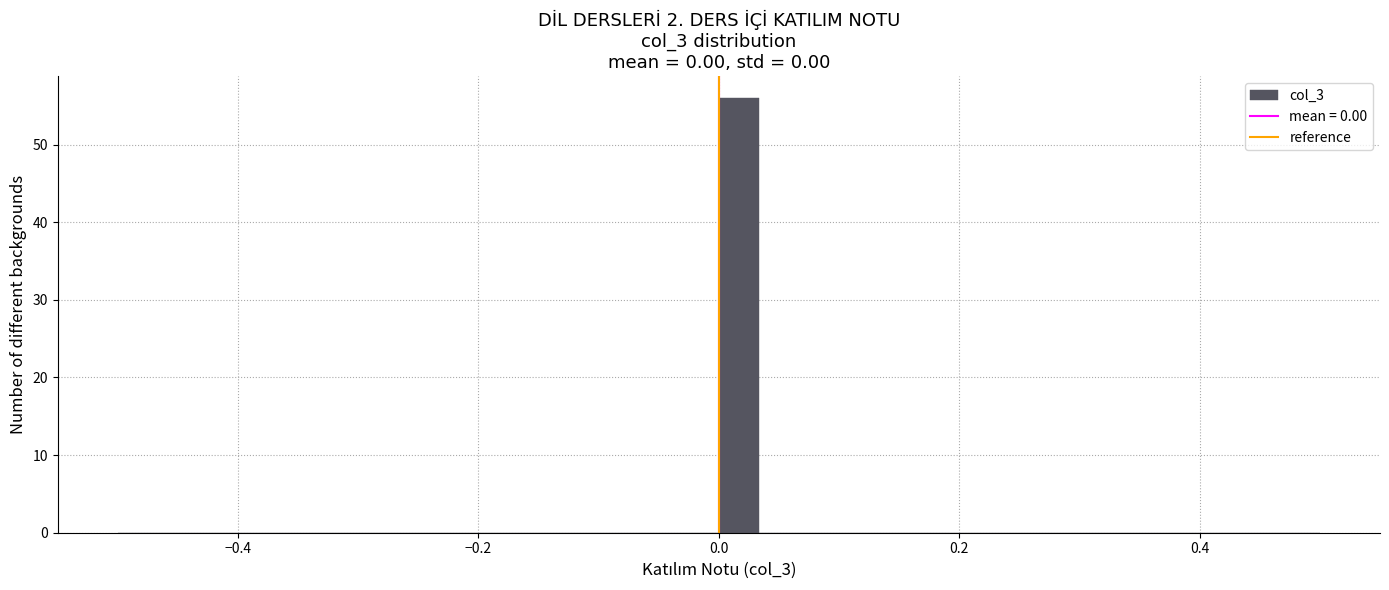

Read against the x-axis, roughly where is the centre of the tallest bar?

0.02